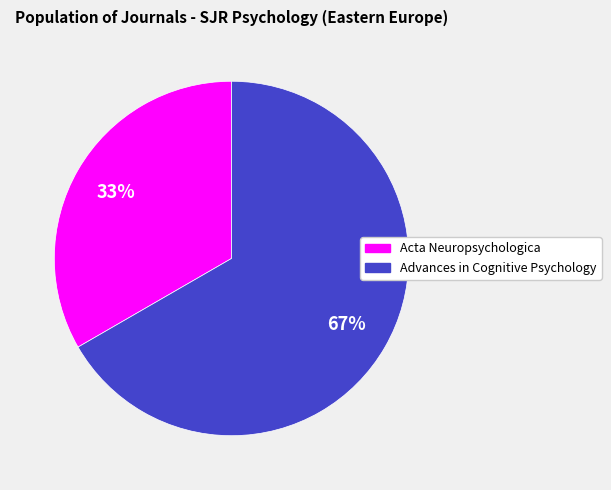

True or false: Advances in Cognitive Psychology accounts for 58% of the total.

False